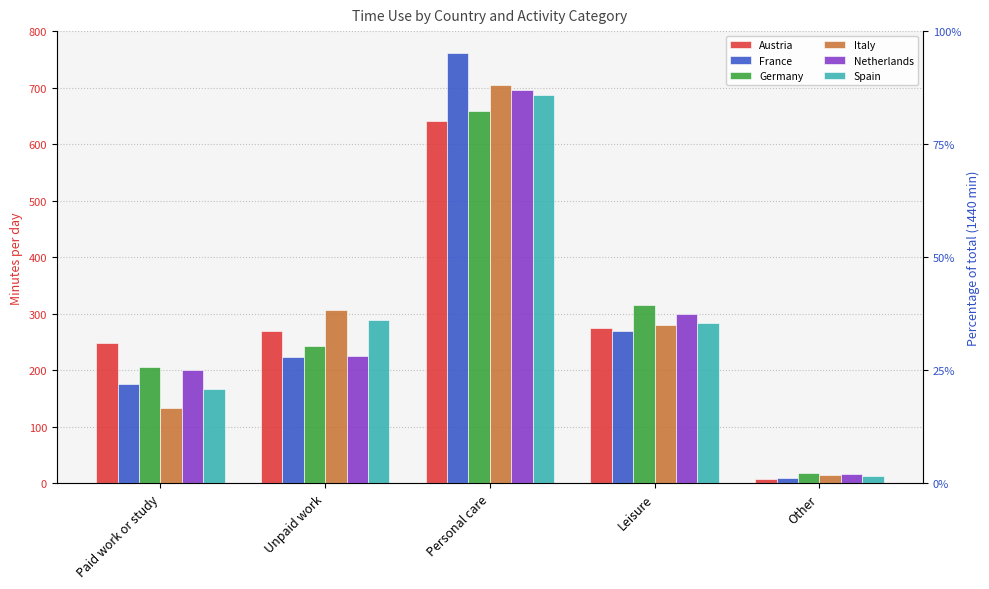

Which series has the largest range (max minus min)?

France